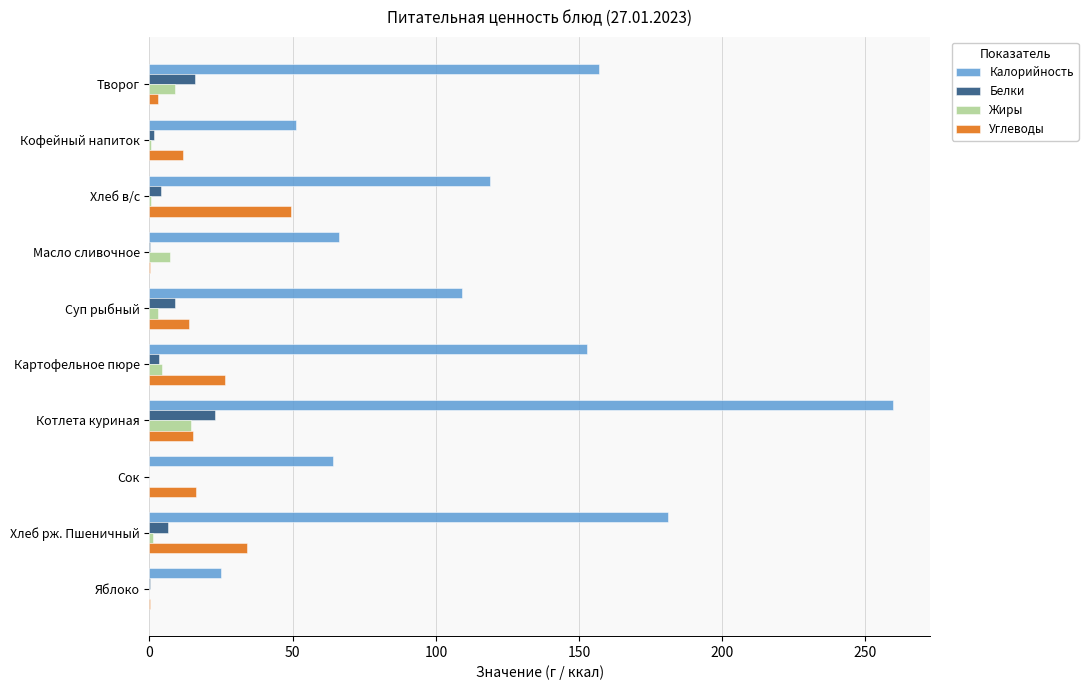

The Углеводы series shows 13.9 at Суп рыбный. True or false?

True